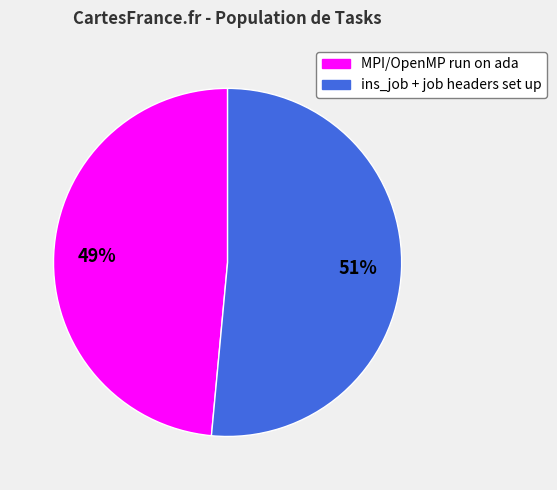

How many slices are in this pie chart?

2